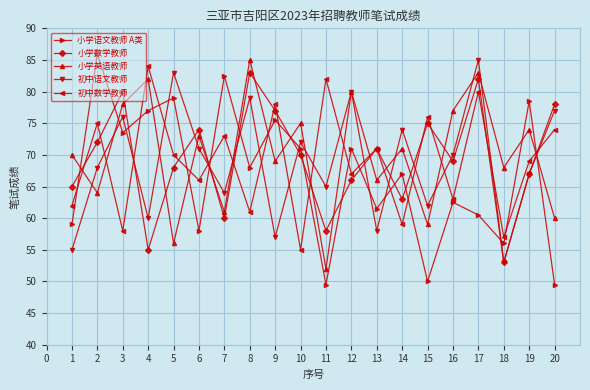

How many values in the 小学数学教师 series are below 70?

10